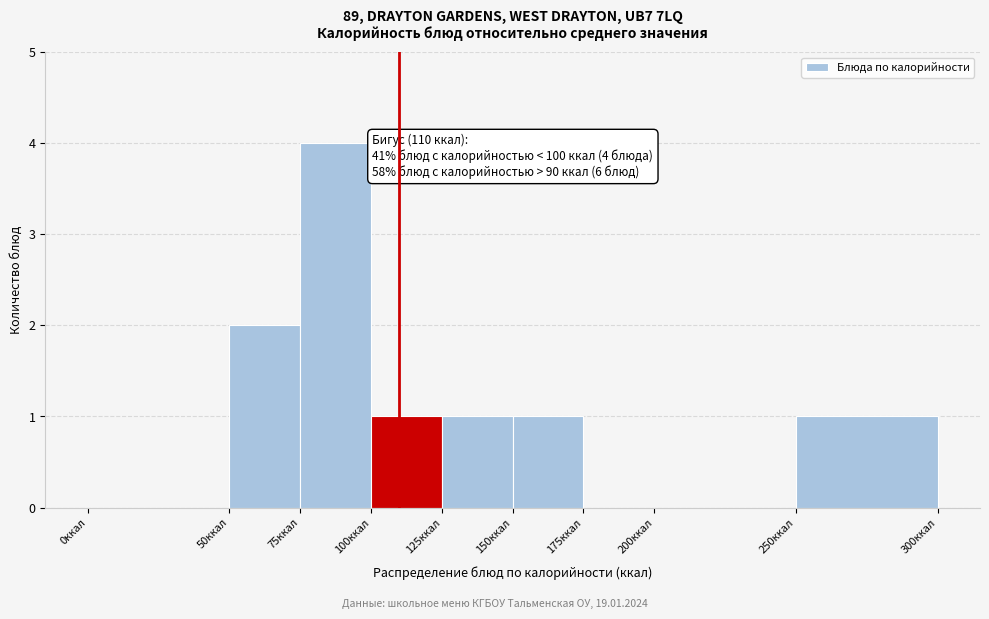

Which range on the x-axis has the tallest bar?

75 to 100